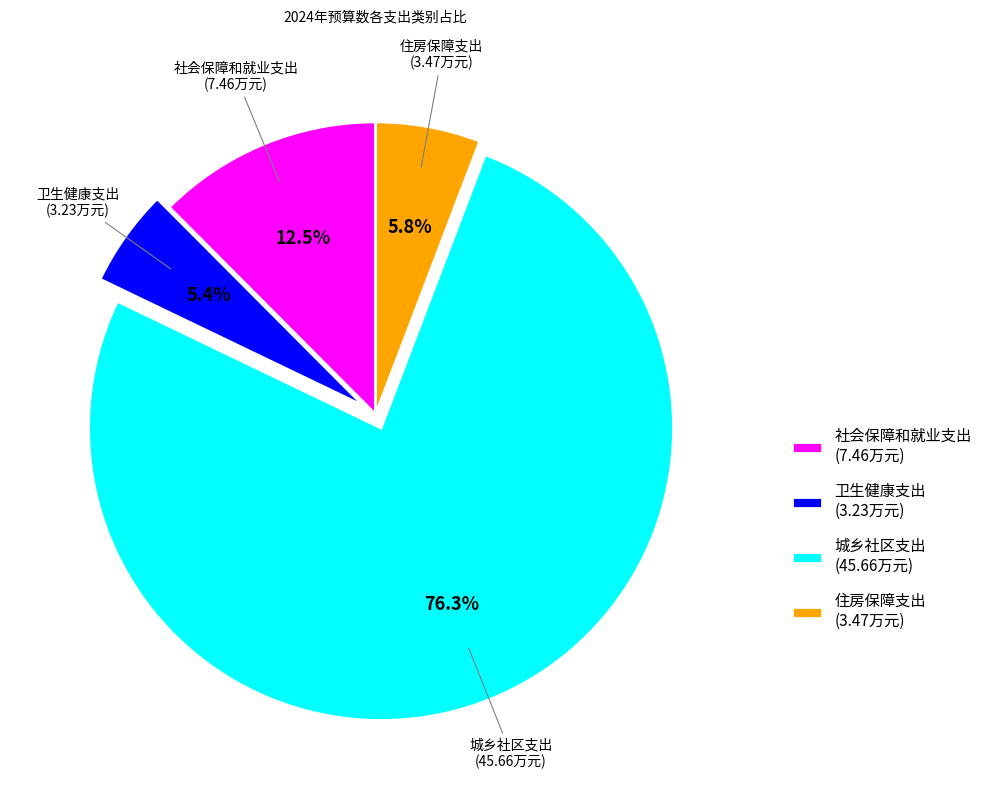

To the nearest percent, what is the average slice percentage?

25%